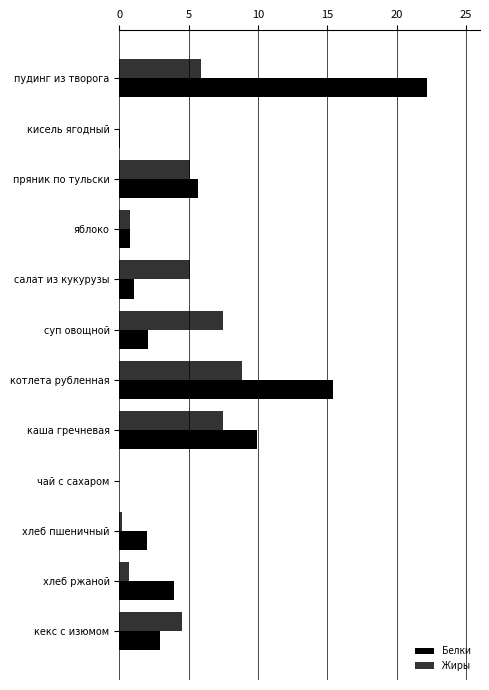

What value does the Жиры series have at кекс с изюмом?

4.5